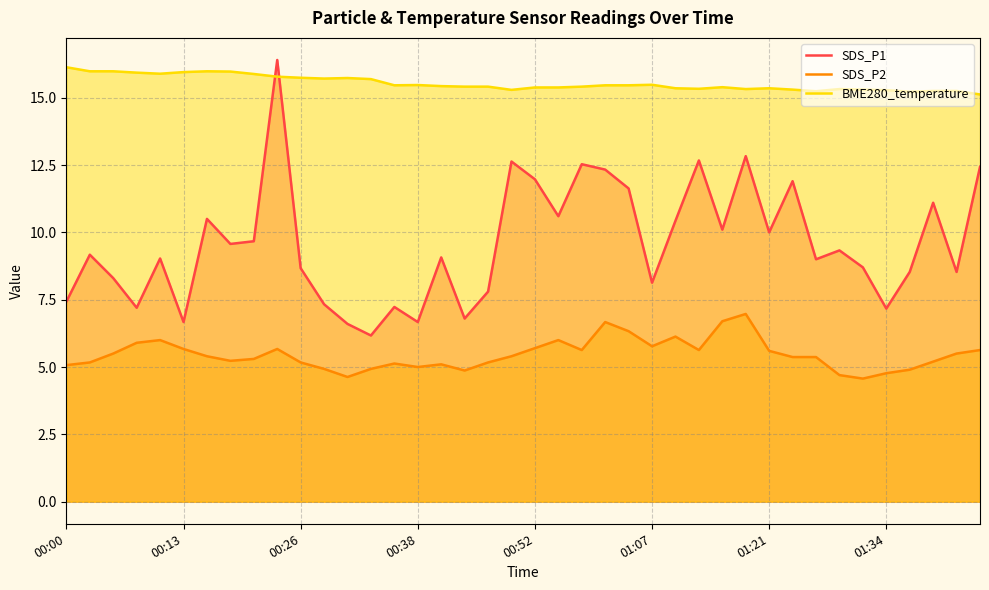

In BME280_temperature, how many points are lower than both neighbors (excluding endpoints)?

8